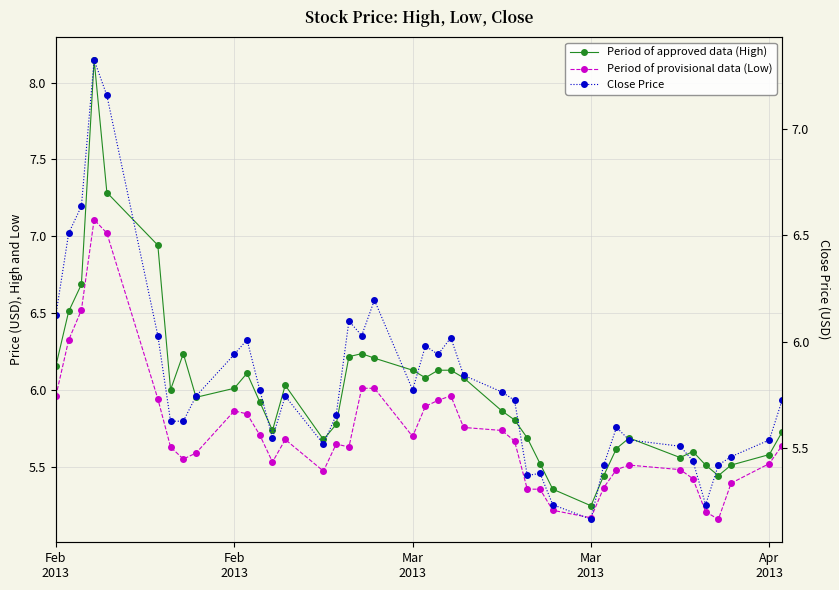

How many interior local valleys does the Close Price series have?

8